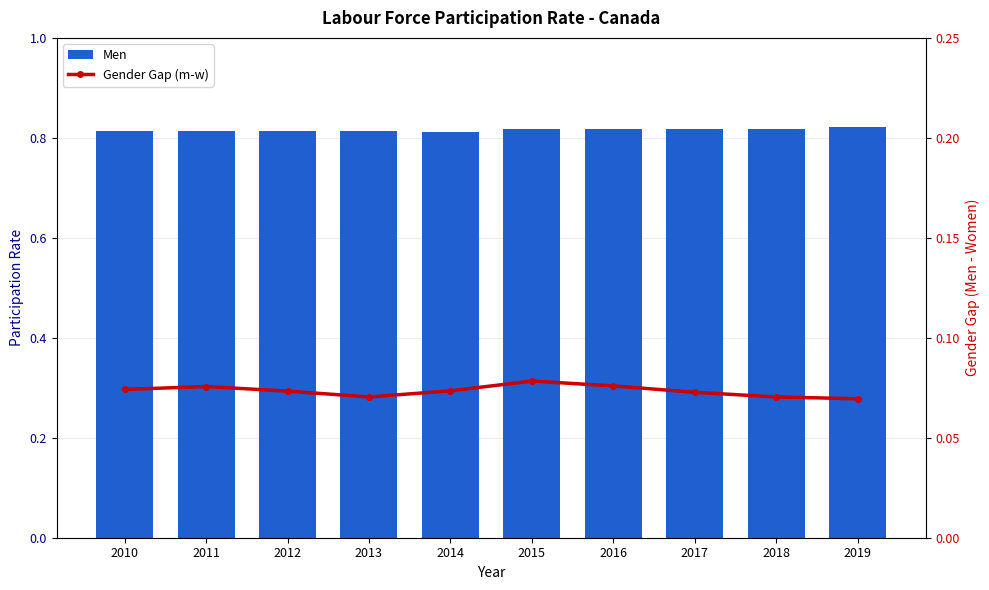

Reading right to left, list all the values displayed in this chart.

Men: 0.8	0.8	0.8	0.8	0.8	0.8	0.8	0.8	0.8	0.8
Gender Gap (m-w): 0.1	0.1	0.1	0.1	0.1	0.1	0.1	0.1	0.1	0.1